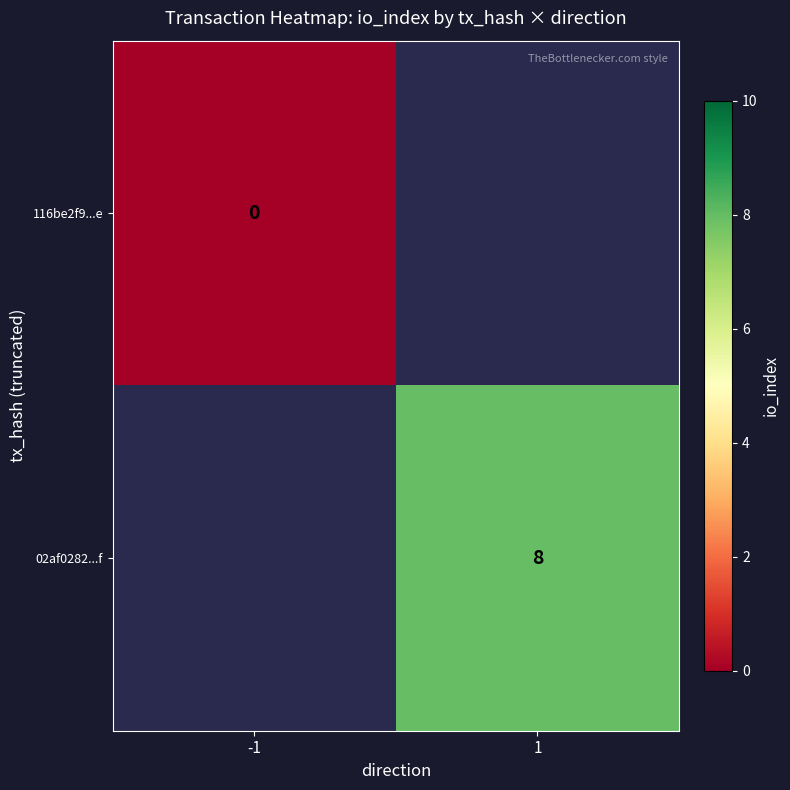

The value of 02af0282...f at 1 is 12. True or false?

False